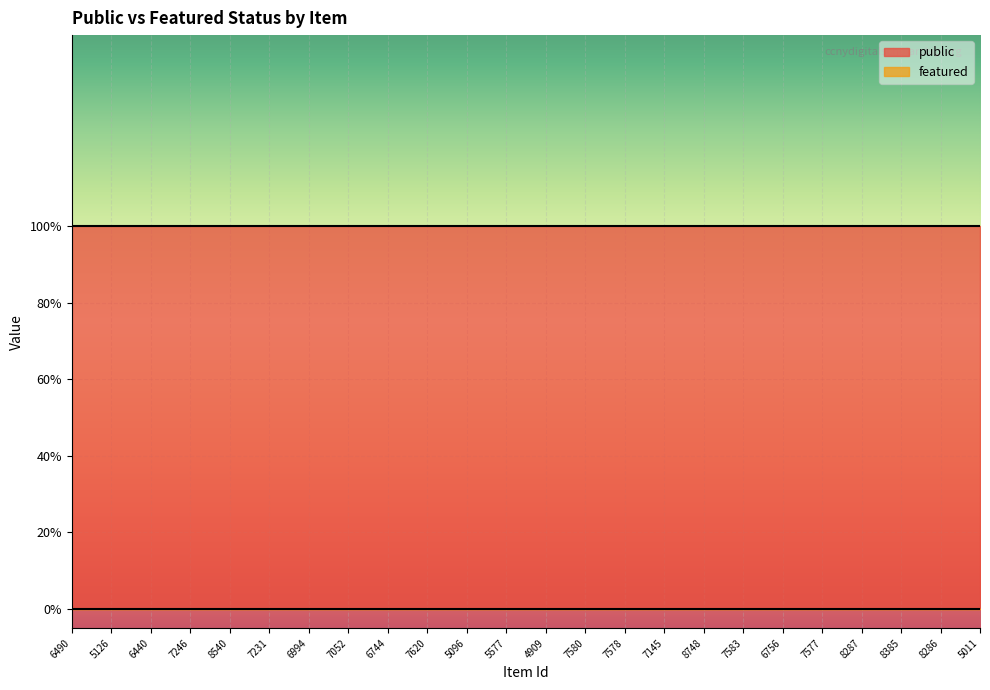

Reading left to right, transcribe all the data shown in this chart.

public: 6490=1	5126=1	6440=1	7246=1	8540=1	7231=1	6994=1	7052=1	6744=1	7620=1	5096=1	5577=1	4909=1	7580=1	7578=1	7145=1	8748=1	7583=1	6756=1	7577=1	8287=1	8385=1	8286=1	5011=1
featured: 6490=0	5126=0	6440=0	7246=0	8540=0	7231=0	6994=0	7052=0	6744=0	7620=0	5096=0	5577=0	4909=0	7580=0	7578=0	7145=0	8748=0	7583=0	6756=0	7577=0	8287=0	8385=0	8286=0	5011=0